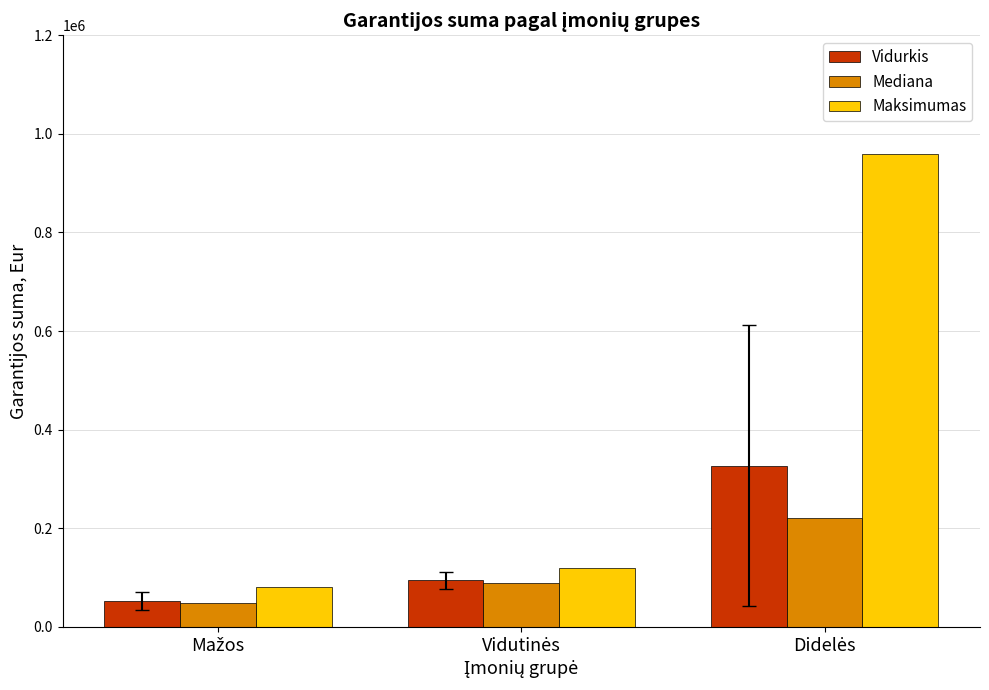

Count the number of data series in this chart.

3